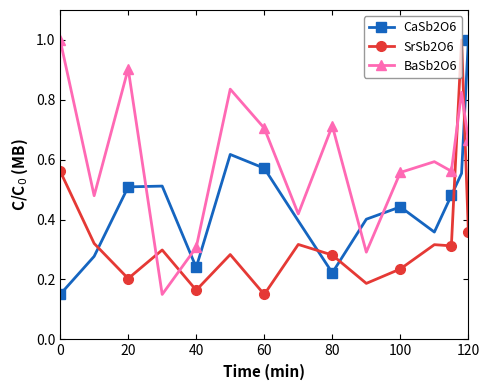

What is the value of the SrSb2O6 point at the 14th from the left?

1.0